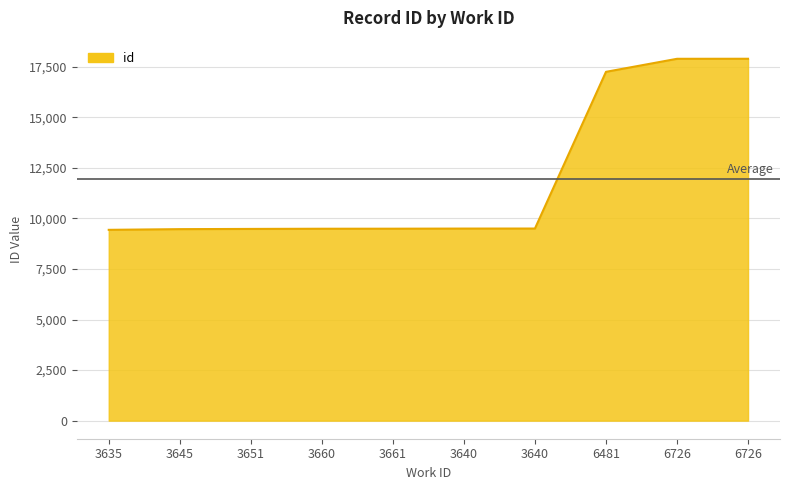

What is the label of the 10th point from the right?

3635